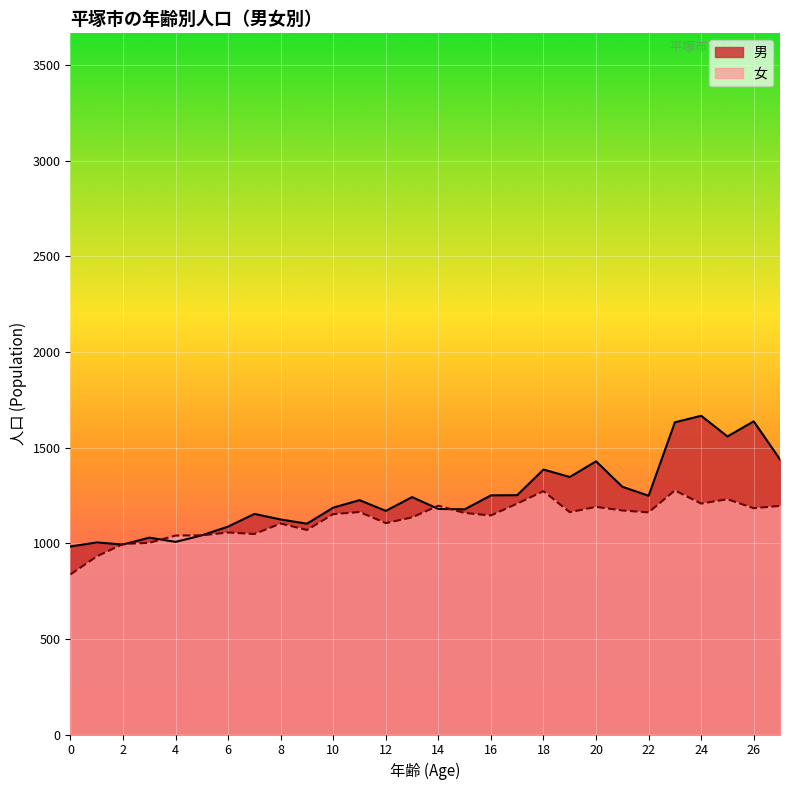

True or false: 男 has more than 2 points higher than both neighbors.

True